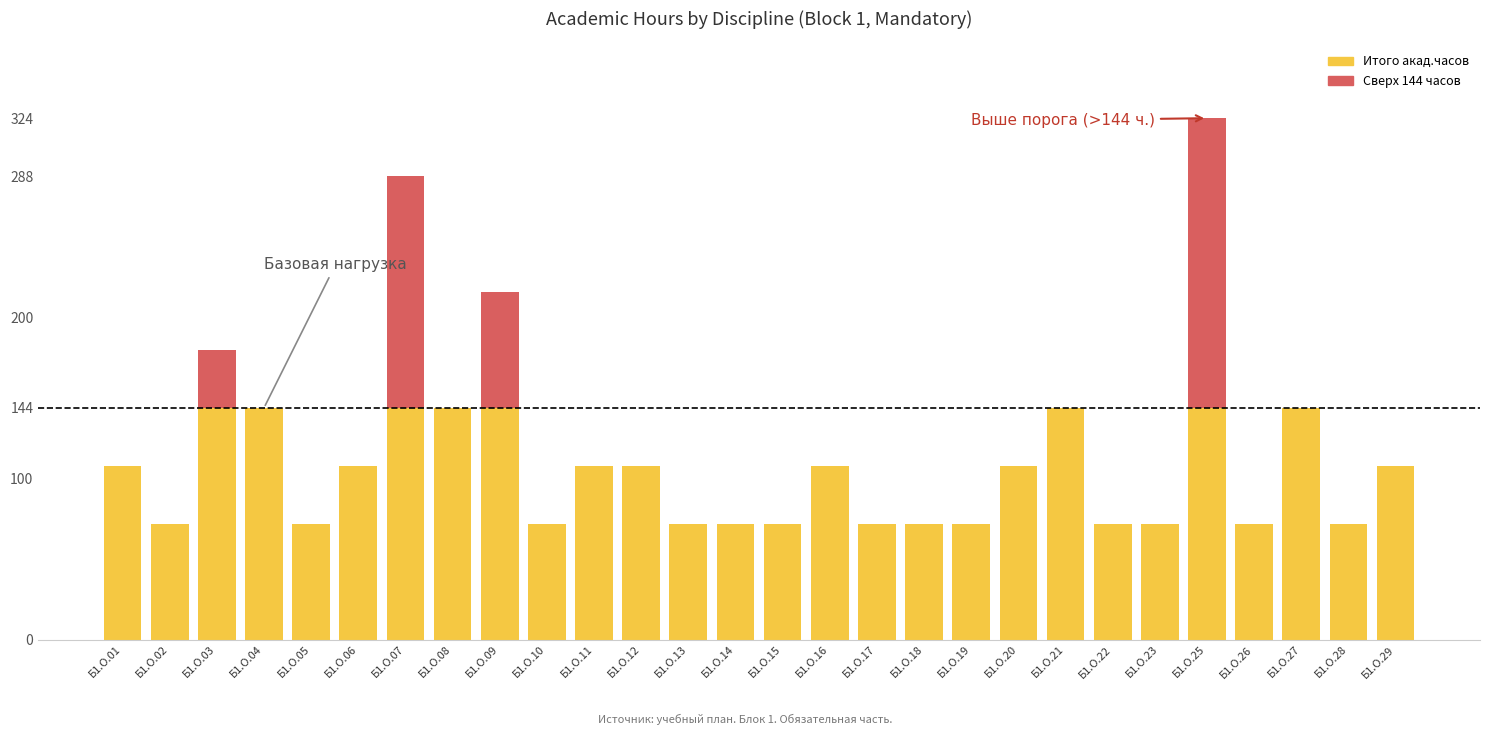

At which category is the sum across all series the highest?

Б1.О.25